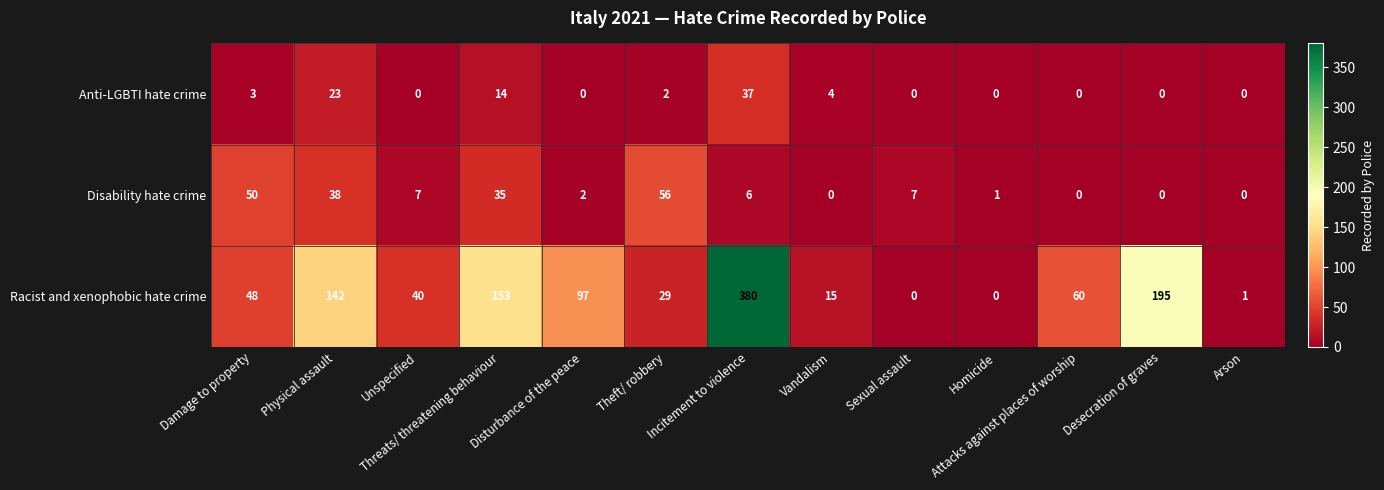

Where is Disability hate crime nearest to the value 28?

Threats/ threatening behaviour